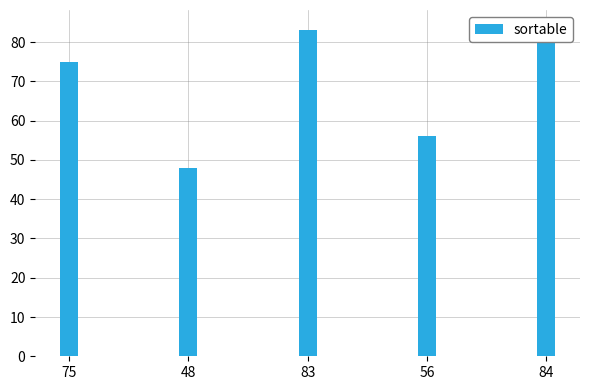

What is the label of the 1st bar from the left?

75